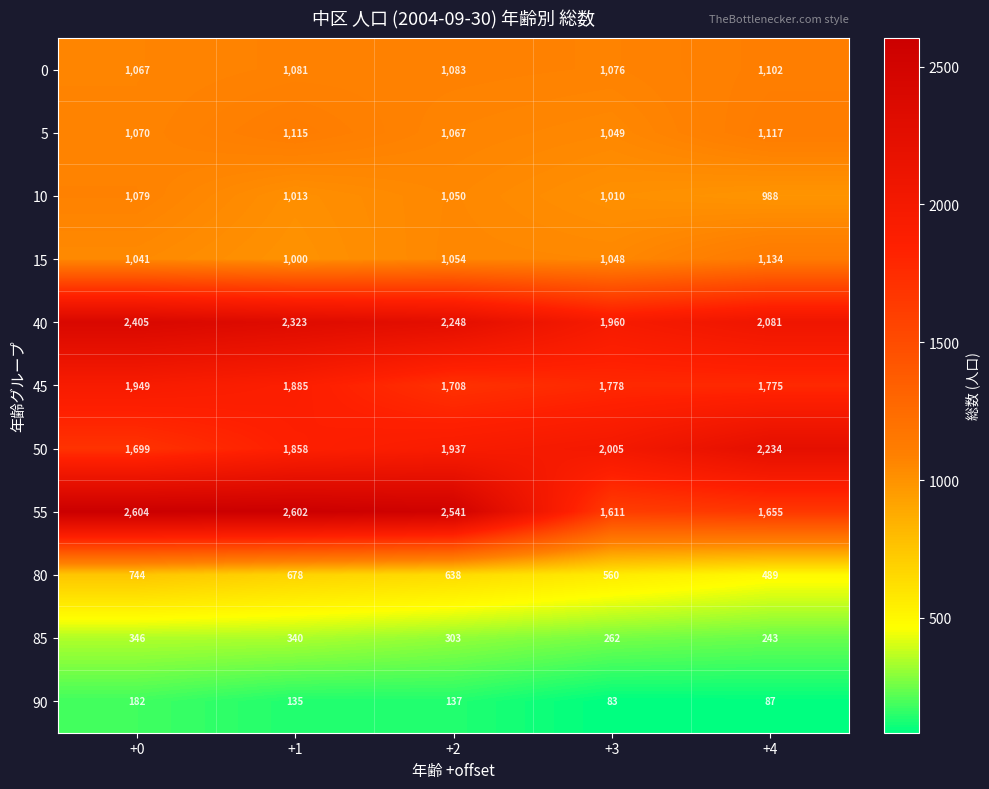

Which series has the largest range (max minus min)?

55